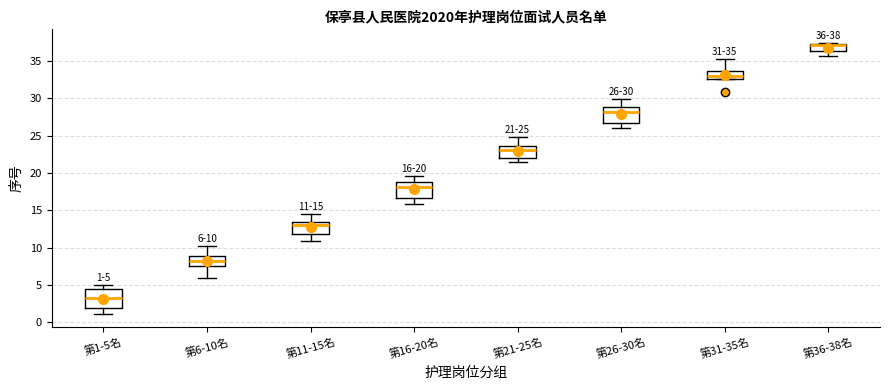

Which box has the lowest median line?

第1-5名